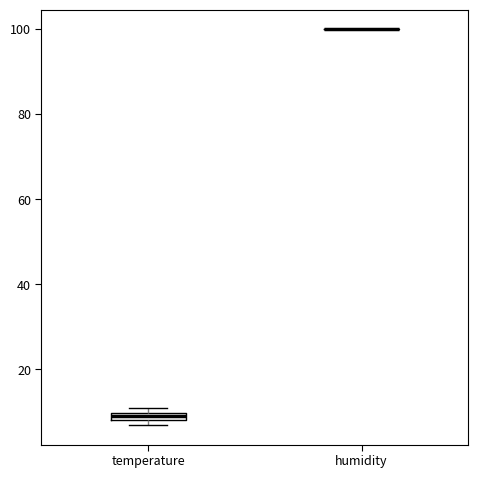

Where is the upper edge of the box for temperature on the y-axis? The values are not printed on the chart, so give them approximately, as read against the axis.

10